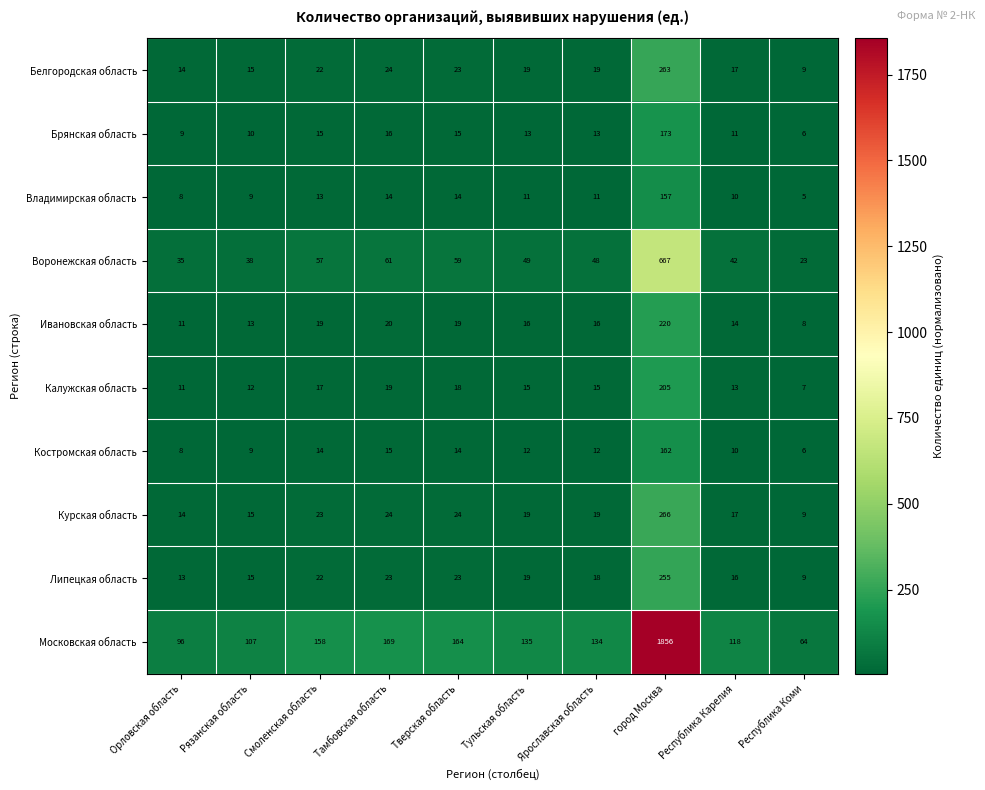

At which label does Липецкая область first exceed 19?

Смоленская область